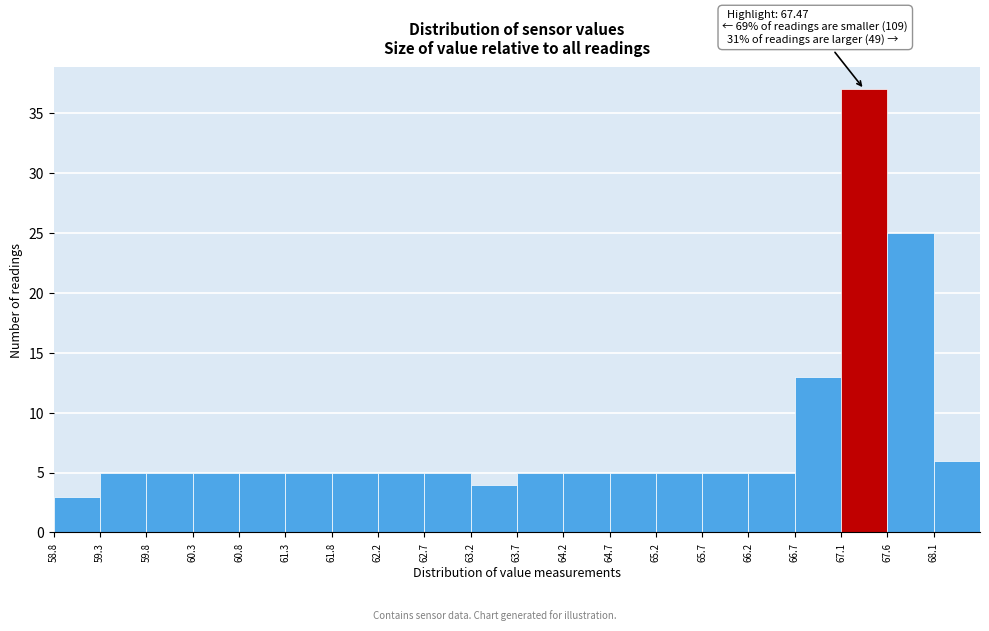

Which range on the x-axis has the tallest bar?

67.14 to 67.63